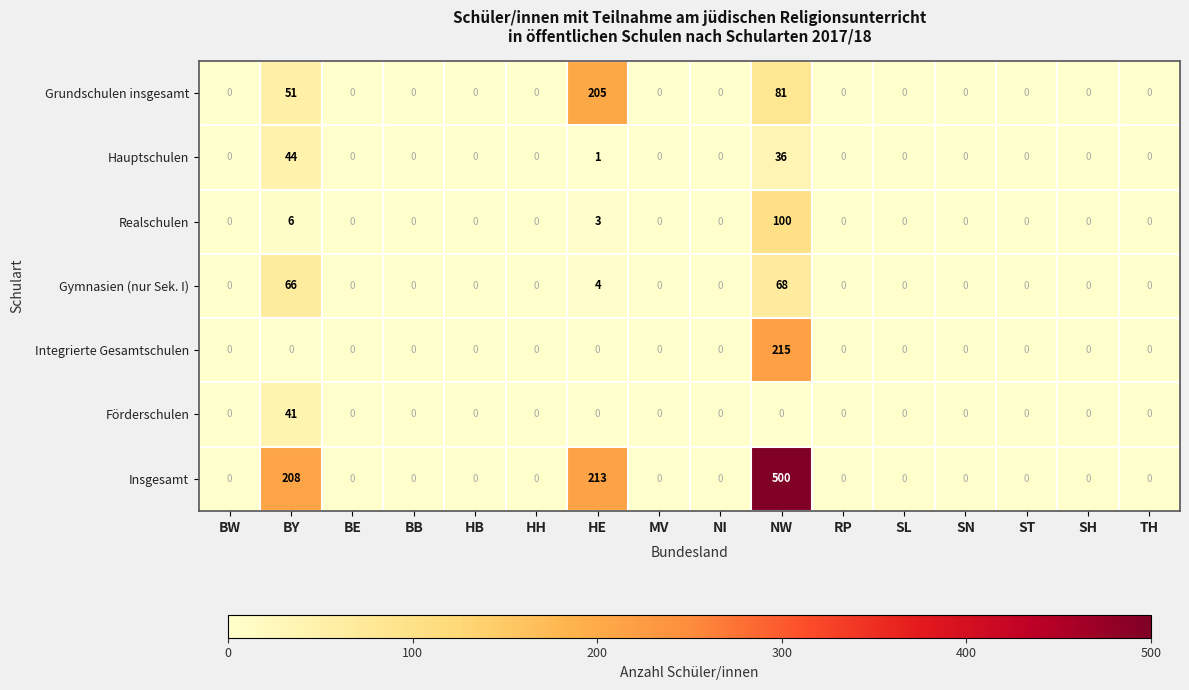

Count the number of categories in the chart.

16